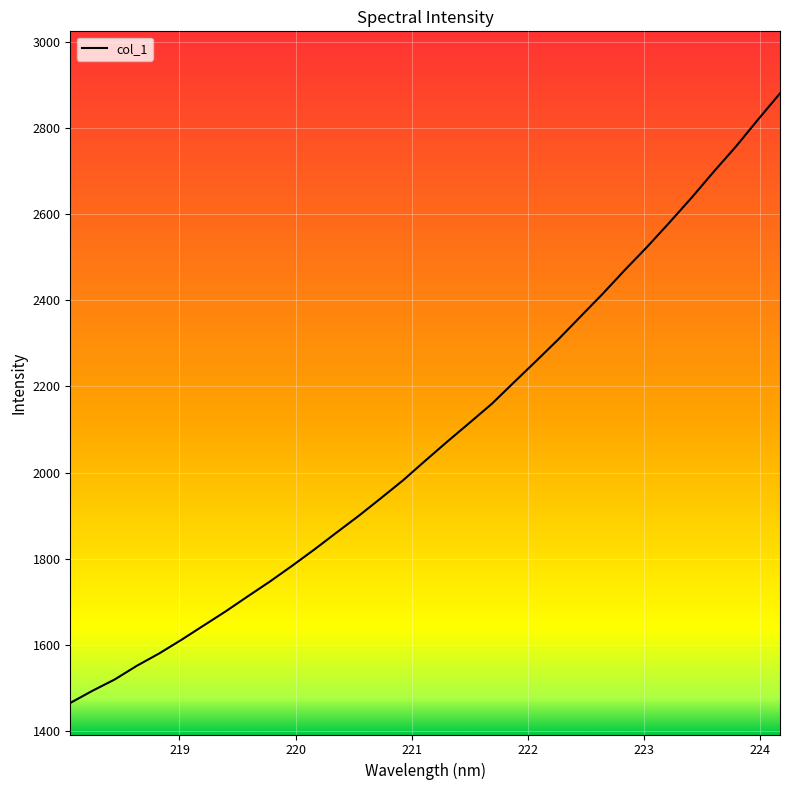

What is the smallest value displayed?

1465.2